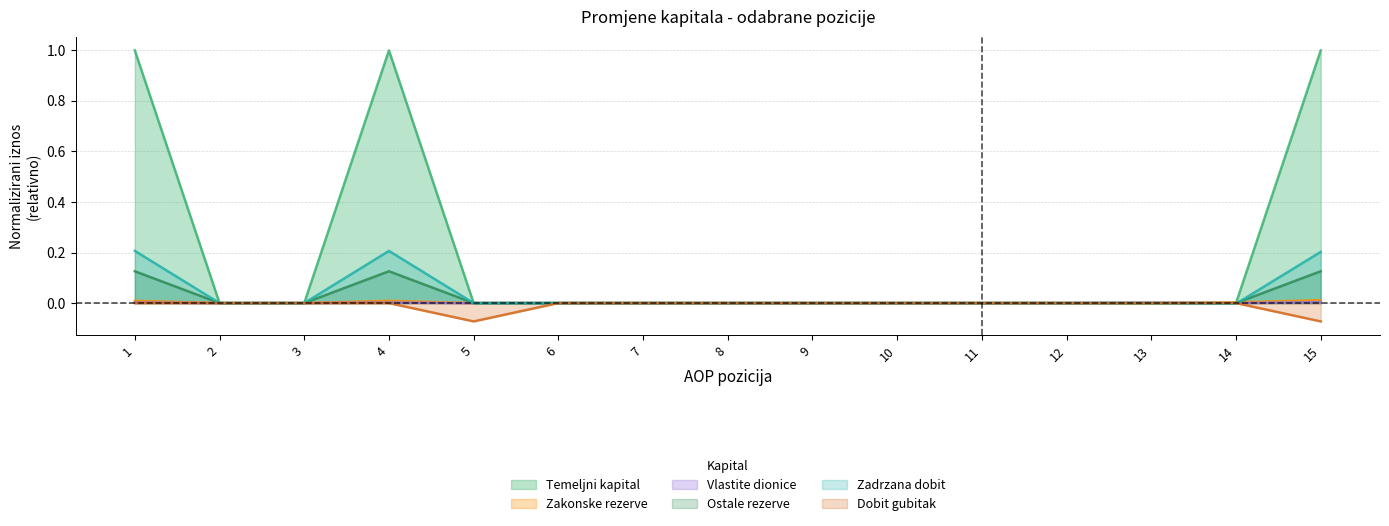

How many distinct data groups are displayed?

6